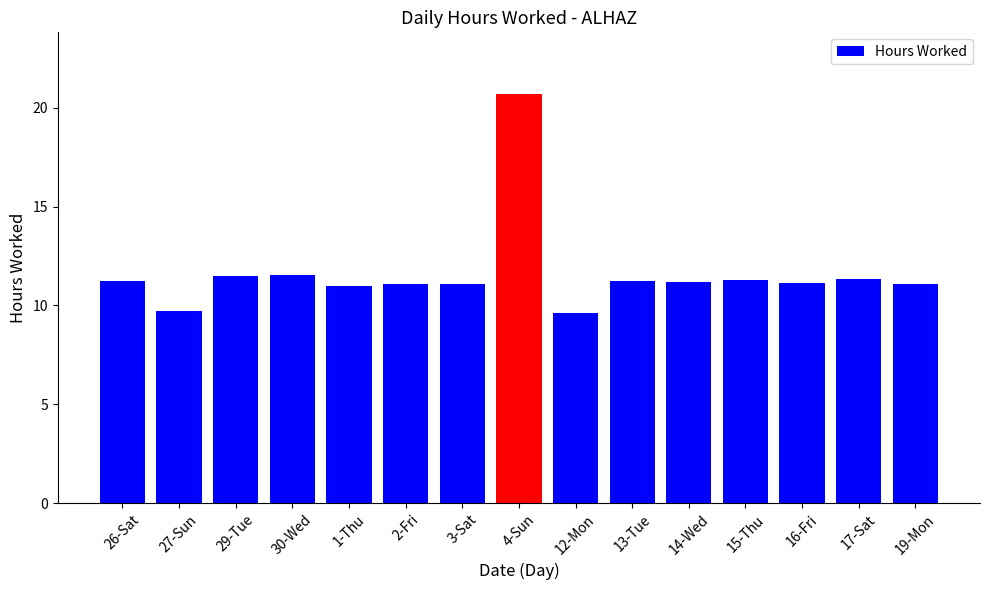

What position from the left is 29-Tue?

3